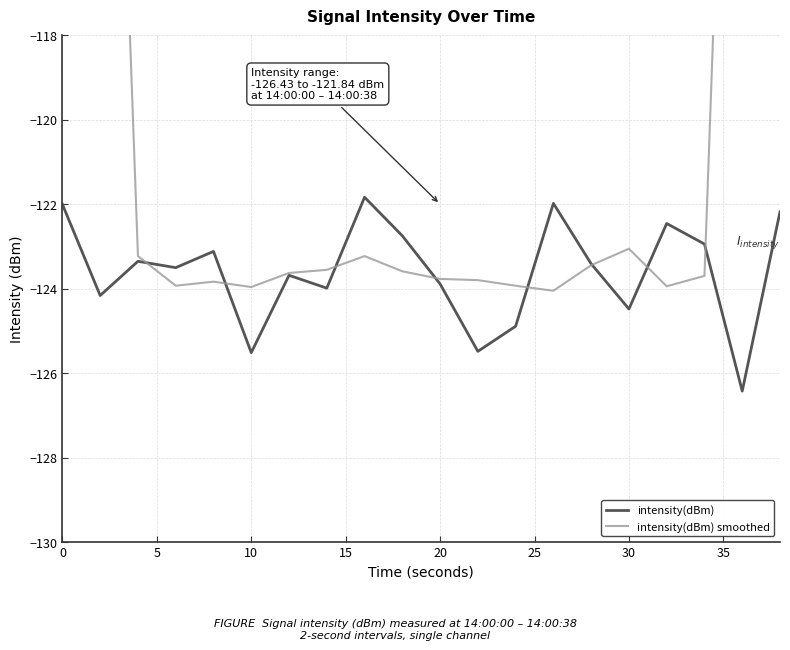

What is the difference between the second highest and second lowest values in the intensity(dBm) series?

3.5